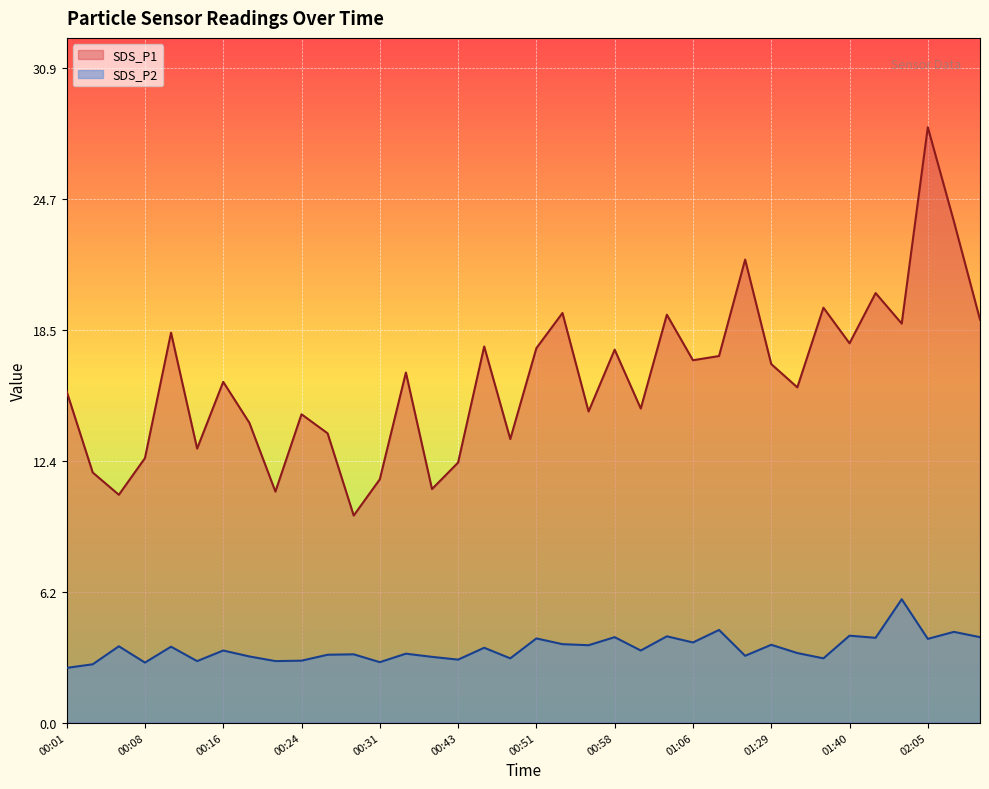

True or false: SDS_P1 and SDS_P2 intersect in this chart.

False